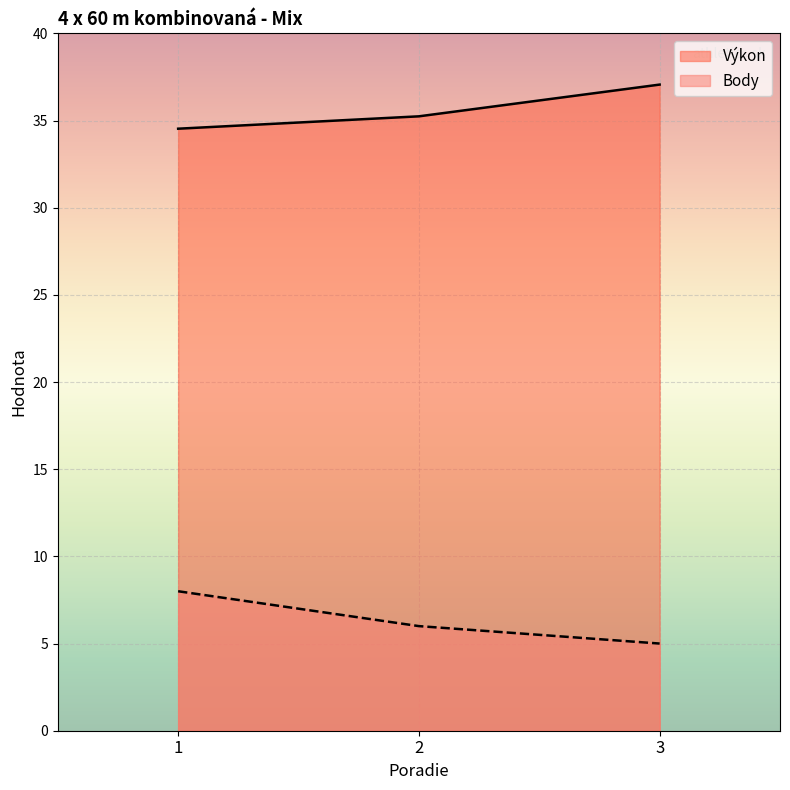

How many lines are shown in the chart?

2